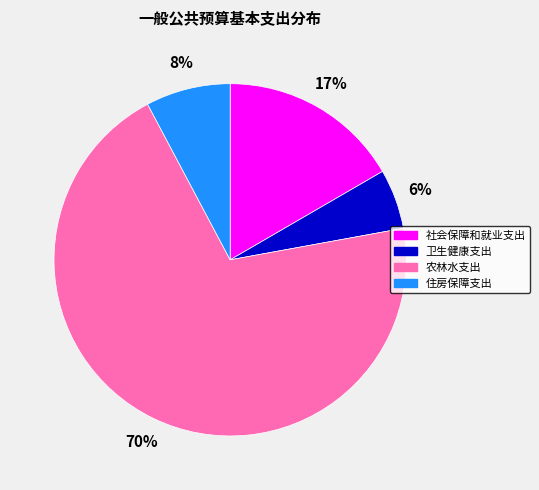

To the nearest percent, what is the difference between the 卫生健康支出 and 社会保障和就业支出 slice percentages?

11%